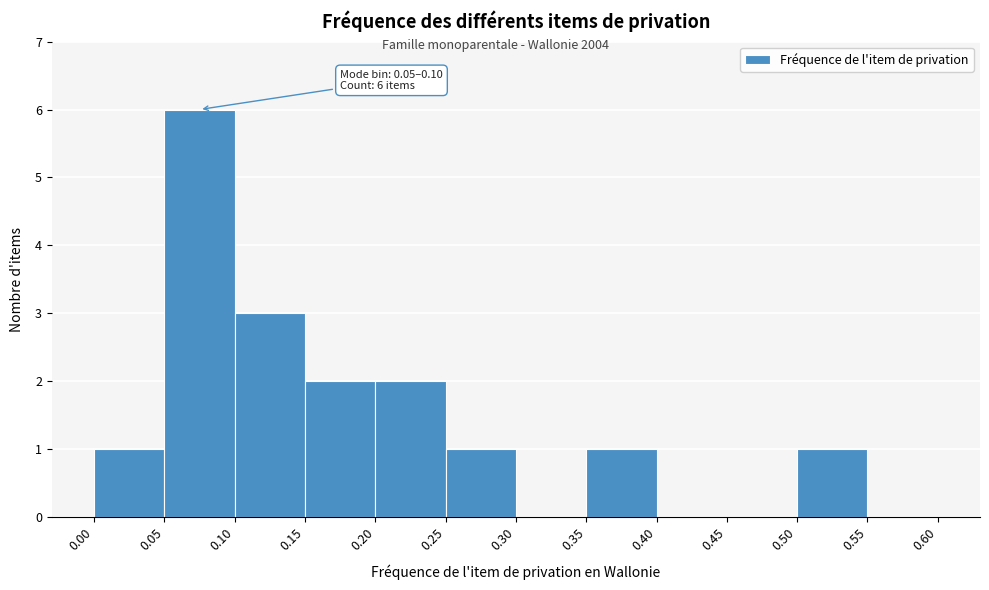

Over which range of the x-axis is the bar tallest?

0.05 to 0.10